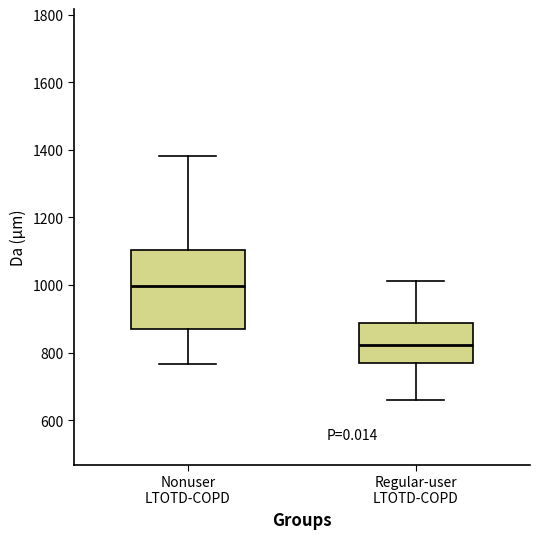

Reading left to right, read every box against the y-axis: the position of its median line, the range the box covers, and the ends of its whiskers. The values are not printed on the chart, so give them approximately, as read against the axis.

Nonuser LTOTD-COPD: median 1000, box 880 to 1100, whiskers 760 to 1380
Regular-user LTOTD-COPD: median 820, box 780 to 880, whiskers 660 to 1020